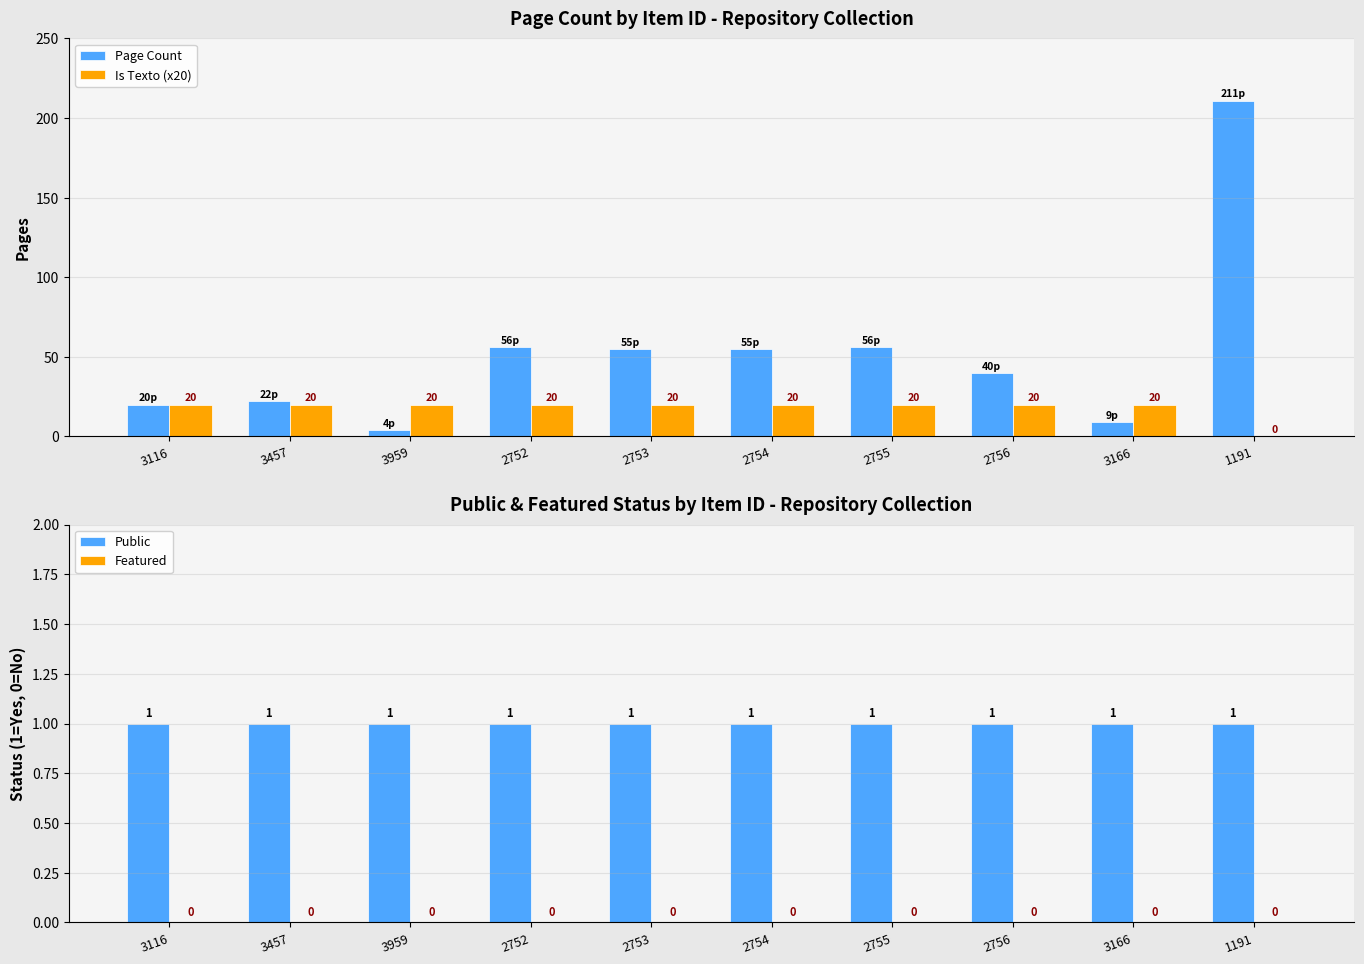

Is the value of Public at 3457 greater than the value of Page Count at 2755?

No